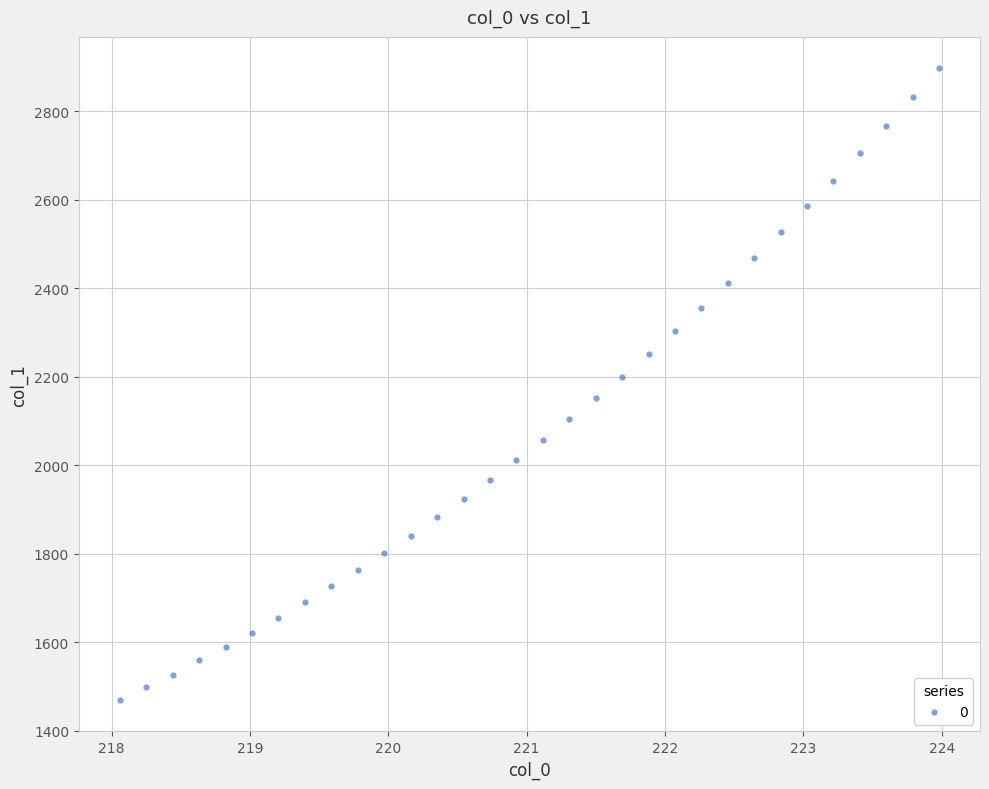

What is the range of X values (max minus min)?

5.9